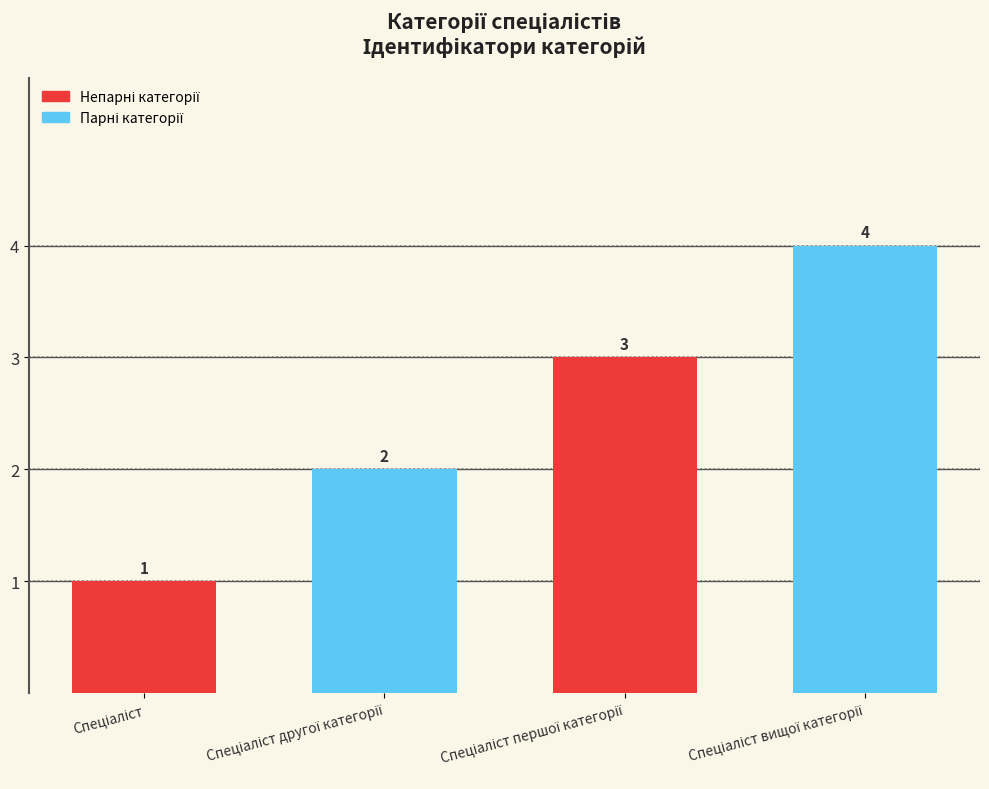

What is the smallest value displayed?

1